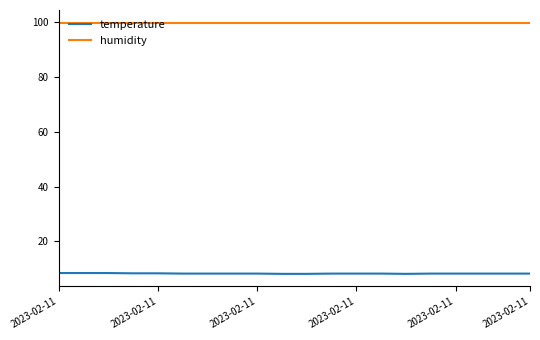

What is the sum of all humidity values?

1998.0